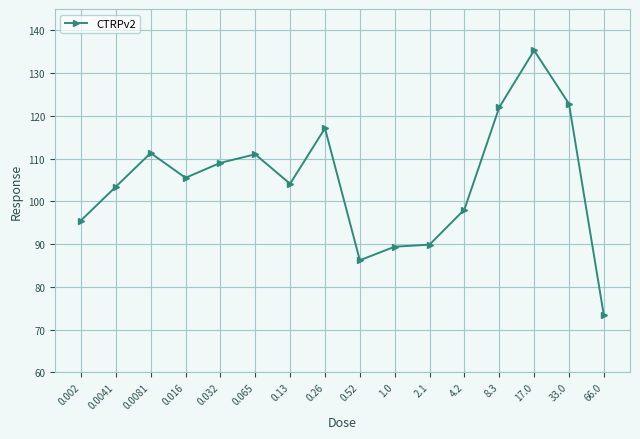

True or false: there are more than 1 points higher than both neighbors.

True